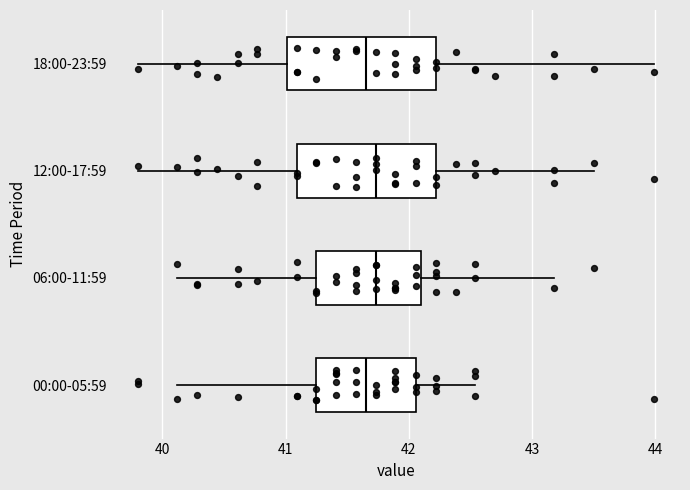

Where is the right edge of the box for 18:00-23:59 on the x-axis? The values are not printed on the chart, so give them approximately, as read against the axis.

42.2